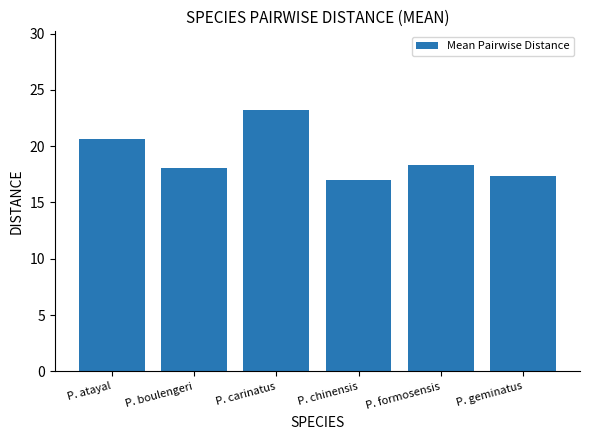

What is the average value?

19.1